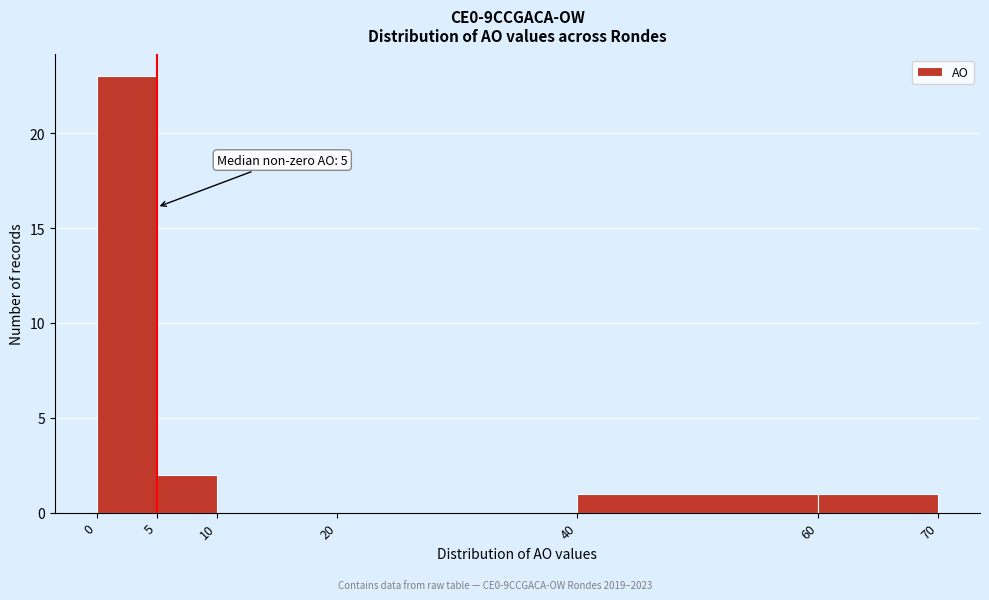

Over which range of the x-axis is the bar tallest?

0 to 5